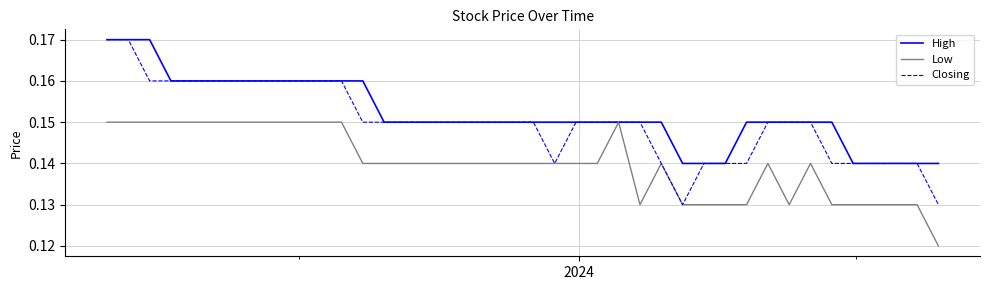

Rank the series by their average value, from highest to lowest.

High, Closing, Low